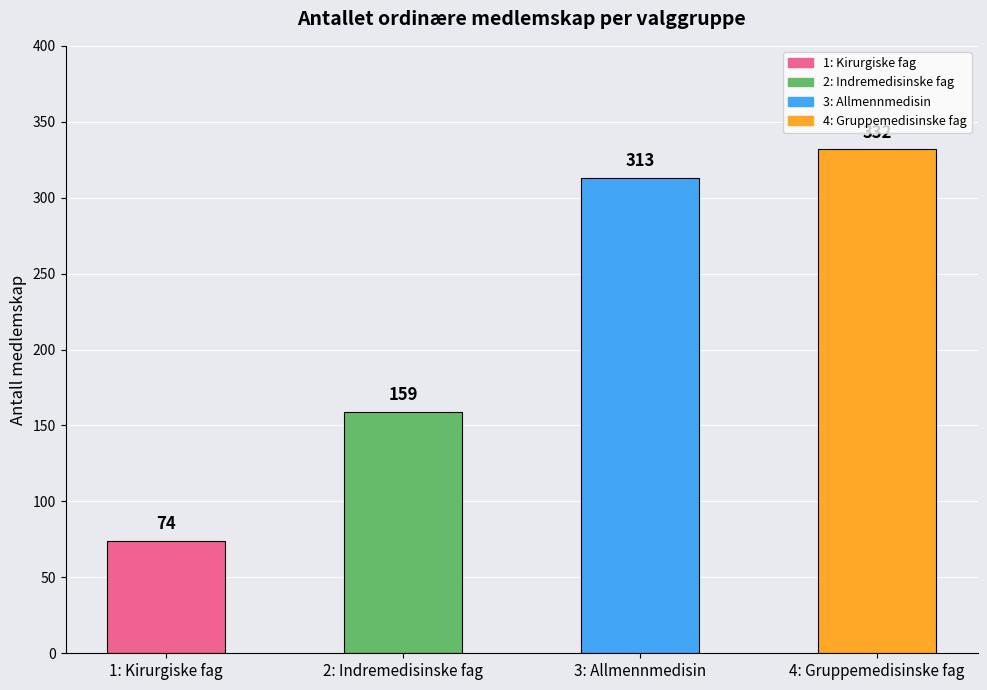

How many categories are shown in the chart?

4